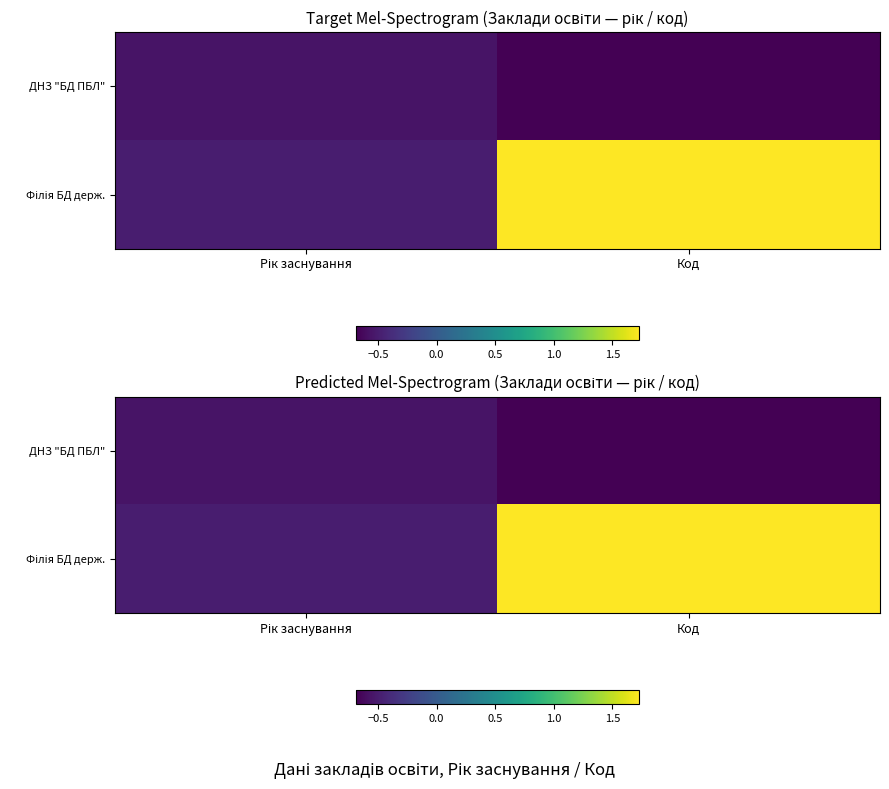

How many values in Філія БД держ. are above zero?

1